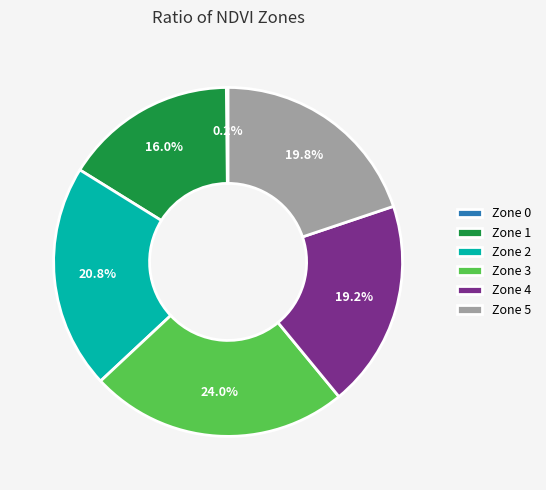

Which category has the biggest portion of the pie?

Zone 3